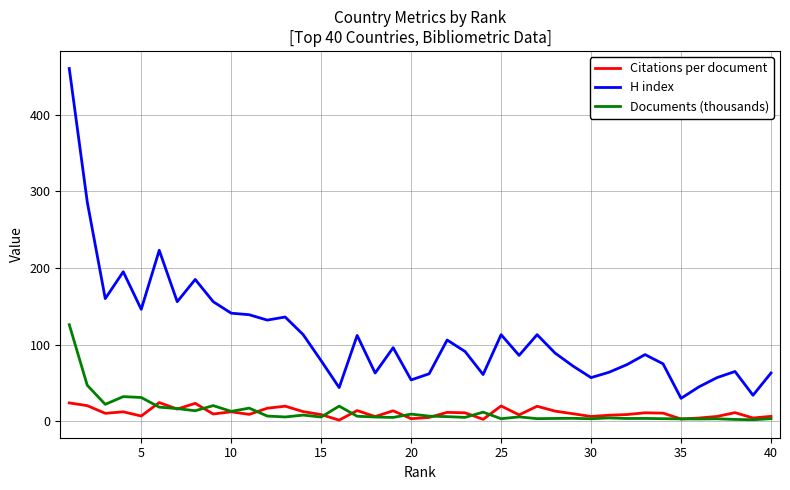

Which series has the largest range (max minus min)?

H index